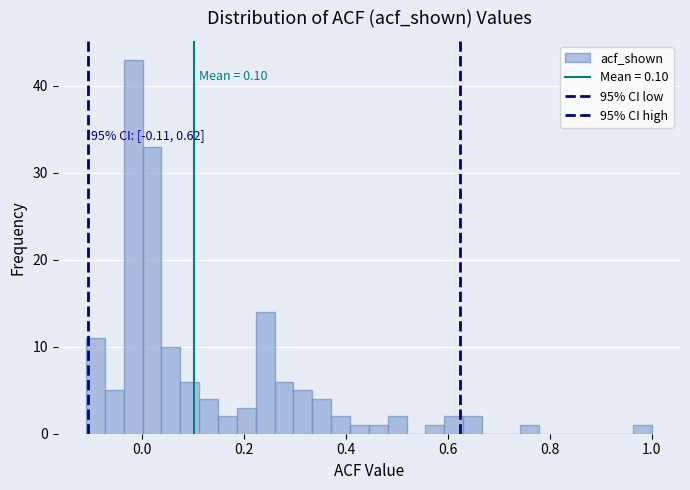

Around what value on the x-axis is the tallest bar? Give the approximate position of its centre, as read against the axis.

-0.02